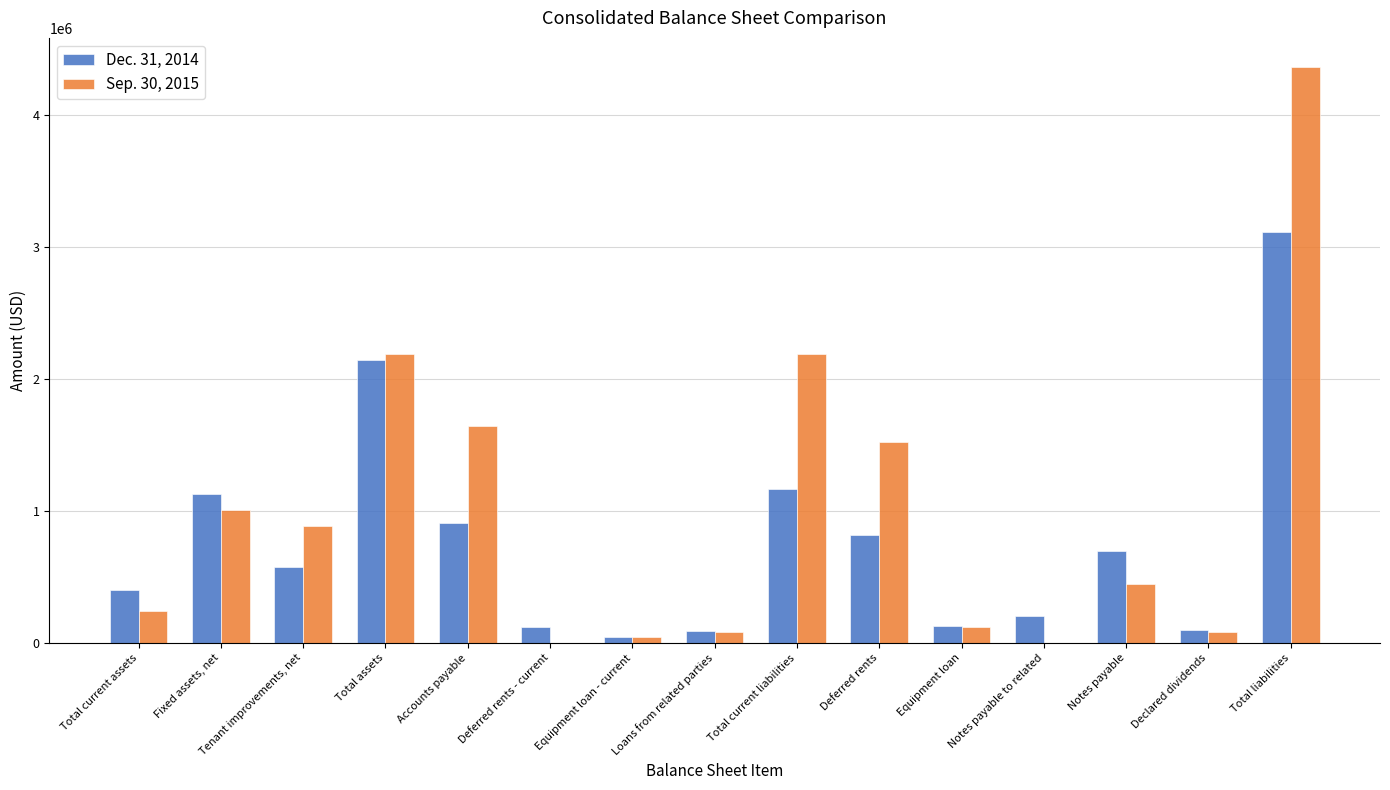

What is the total value across all series at Total liabilities?

7482483